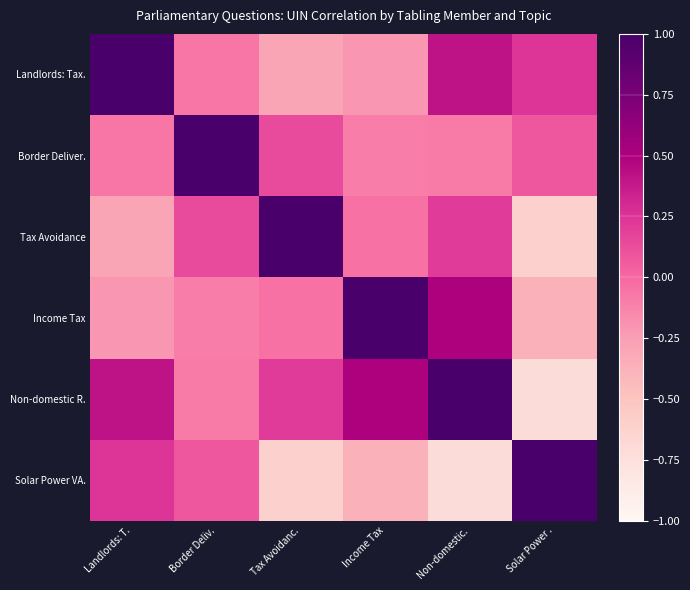

At how many categories does at least one series exceed 0?

6